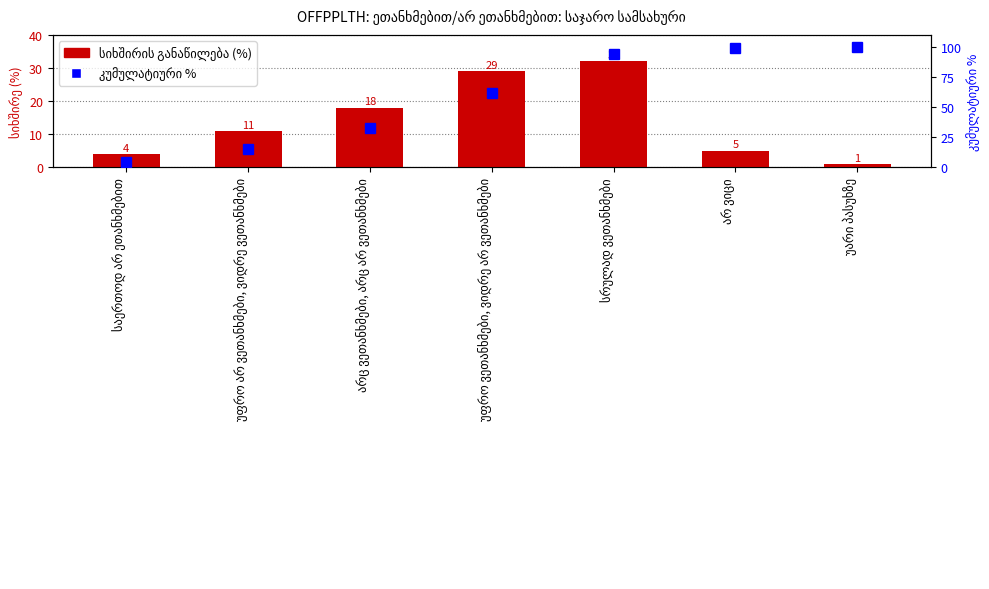

Rank the series by their maximum value, from lowest to highest.

სიხშირის განაწილება (%), კუმულატიური %